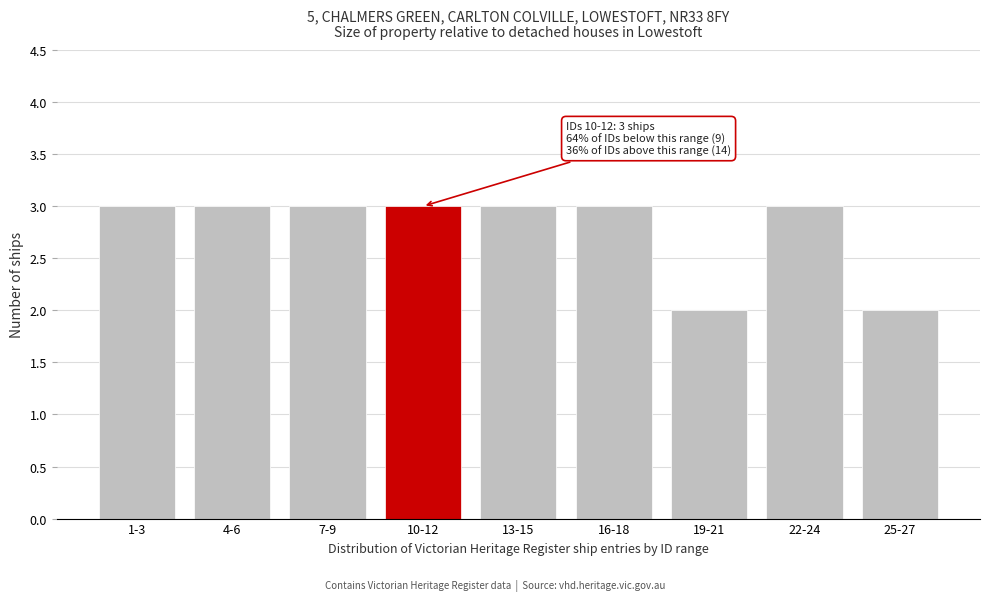

Reading left to right, extract all data points from this chart.

3	3	3	3	3	3	2	3	2